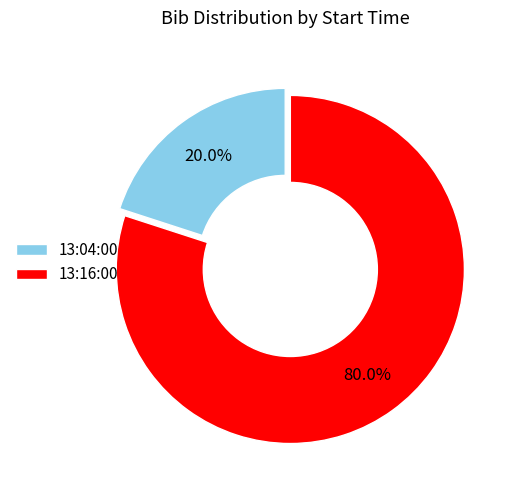

To the nearest percent, what is the combined percentage of 13:16:00 and 13:04:00?

100%